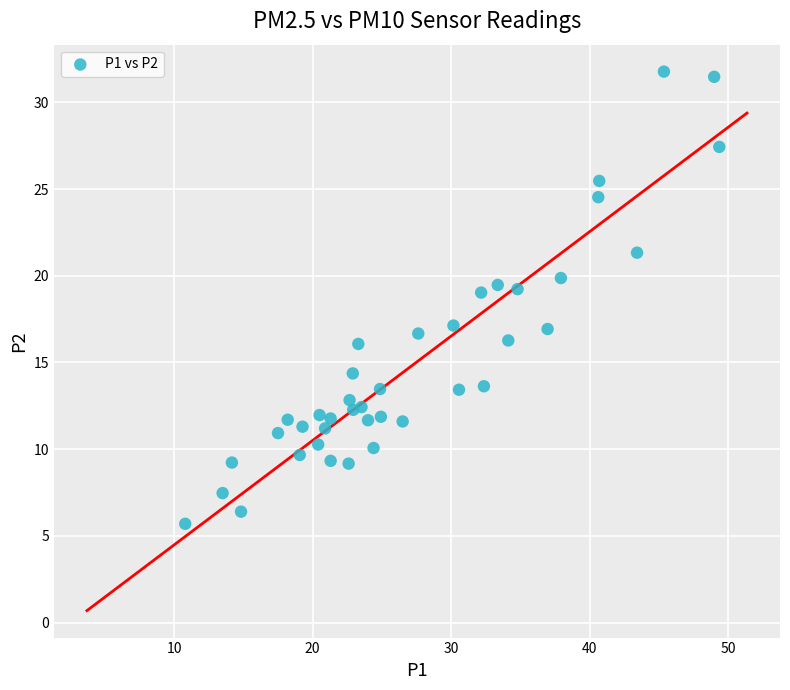

What is the range of Y values (max minus min)?

26.1